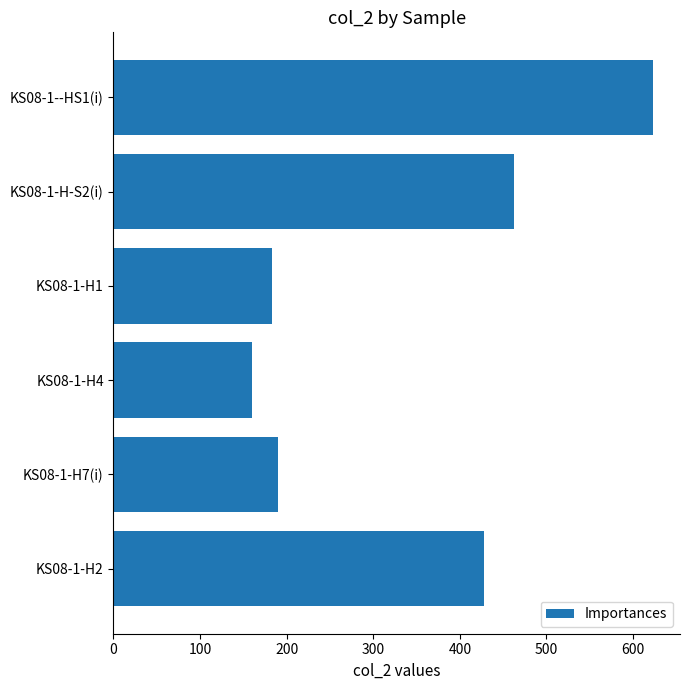

Rank the categories by value from highest to lowest.

KS08-1--HS1(i), KS08-1-H-S2(i), KS08-1-H2, KS08-1-H7(i), KS08-1-H1, KS08-1-H4